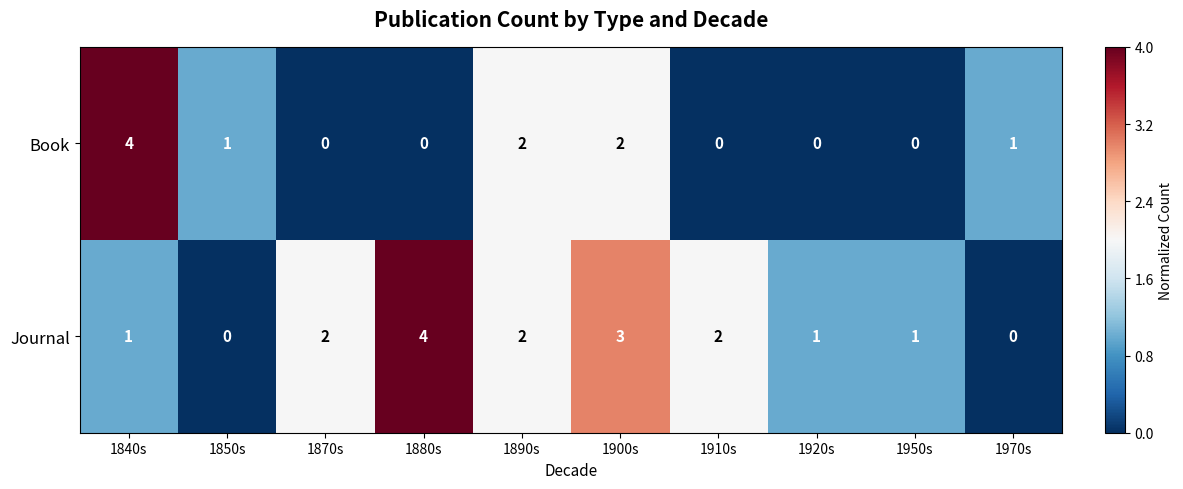

Rank the series at 1870s from highest to lowest value.

Journal, Book